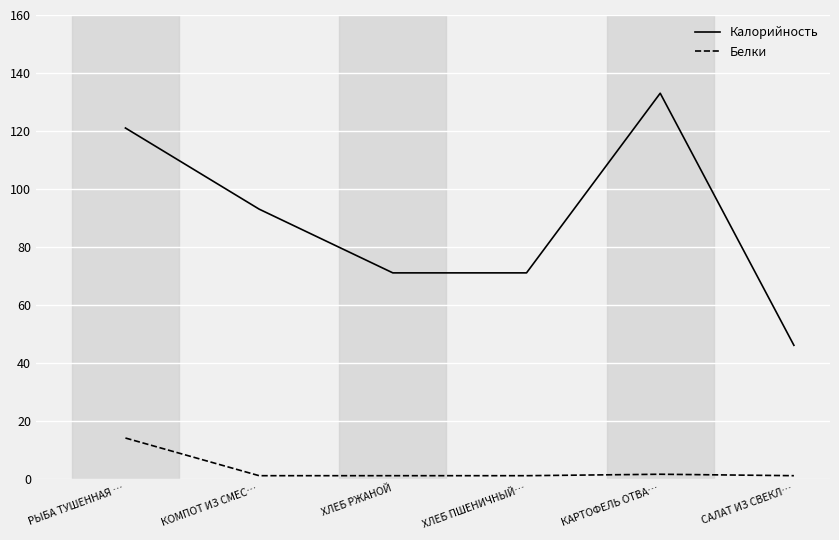

What are all the series names shown in the legend?

Калорийность, Белки